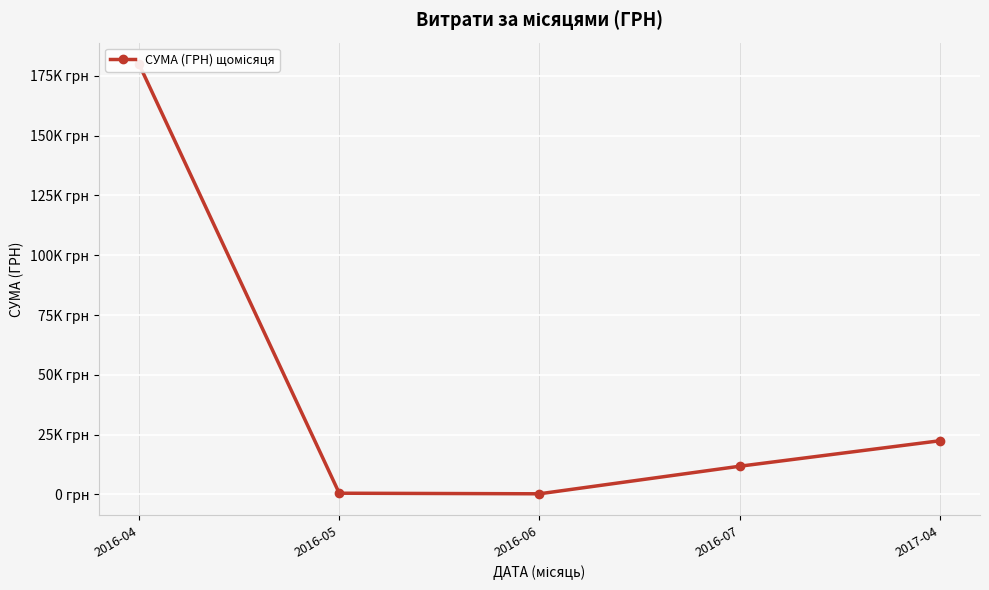

How many categories are shown in the chart?

5